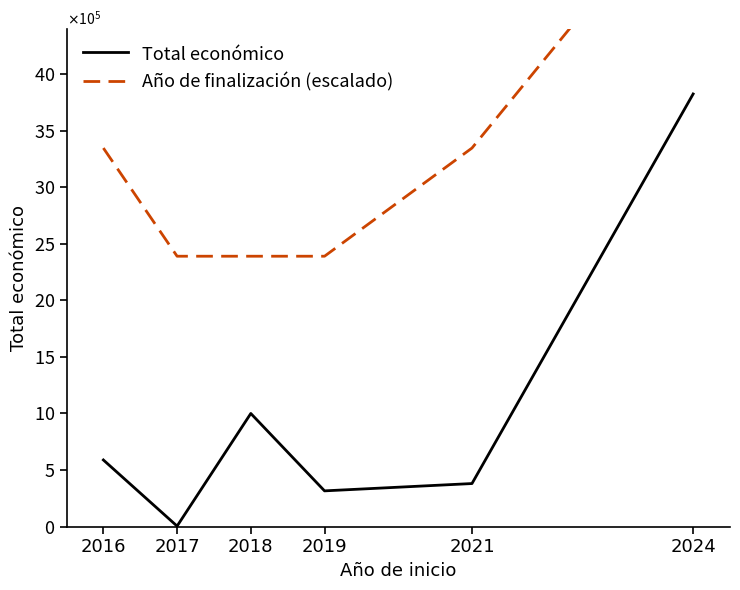

Is it true that Año de finalización (escalado) equals 1056798.4 at 2016?

False